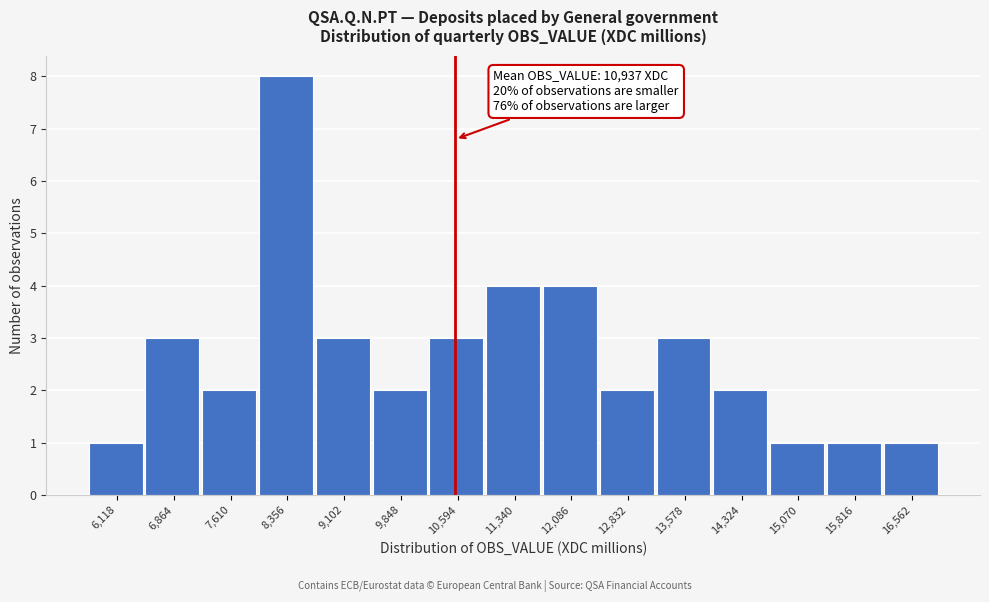

Reading right to left, extract all data points from this chart.

16,562=1	15,816=1	15,070=1	14,324=2	13,578=3	12,832=2	12,086=4	11,340=4	10,594=3	9,848=2	9,102=3	8,356=8	7,610=2	6,864=3	6,118=1